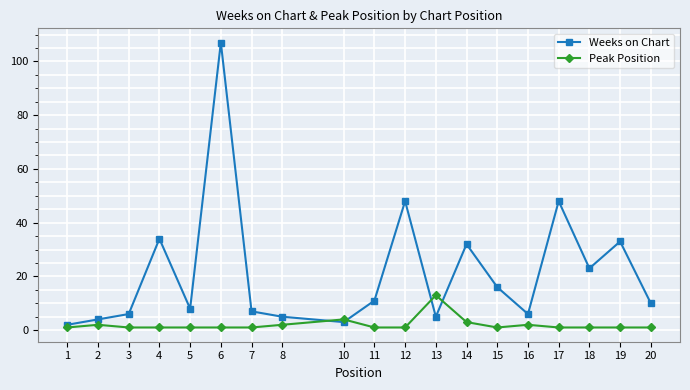

At 12, list the series in order from smallest to largest.

Peak Position, Weeks on Chart